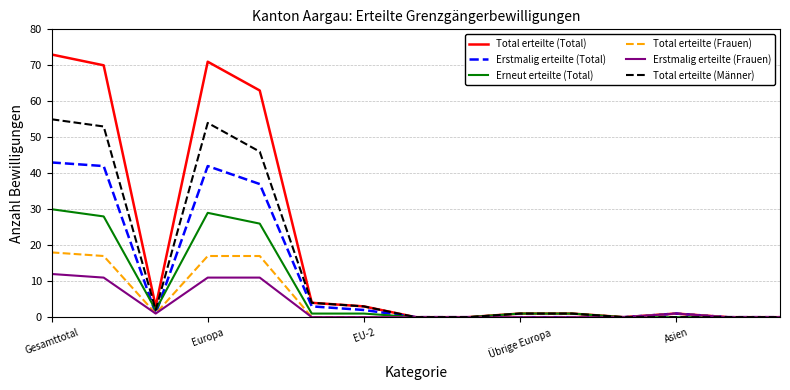

Which series has the largest total across all categories?

Total erteilte (Total)